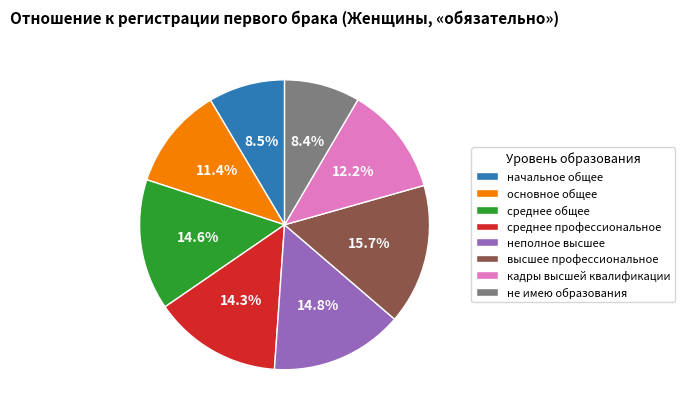

What percentage do среднее профессиональное and начальное общее together represent?

22.8%